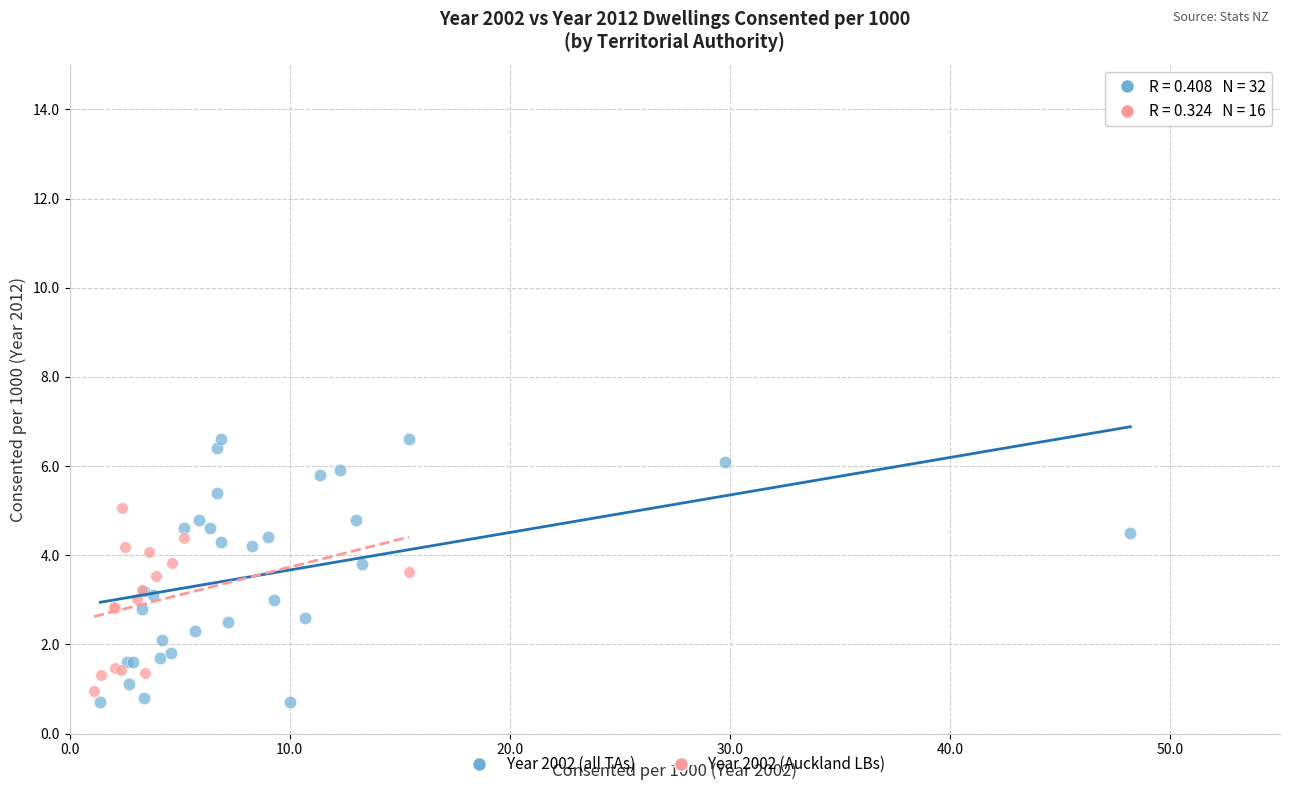

Which series has the widest spread of Y values?

Year 2002 (all TAs)